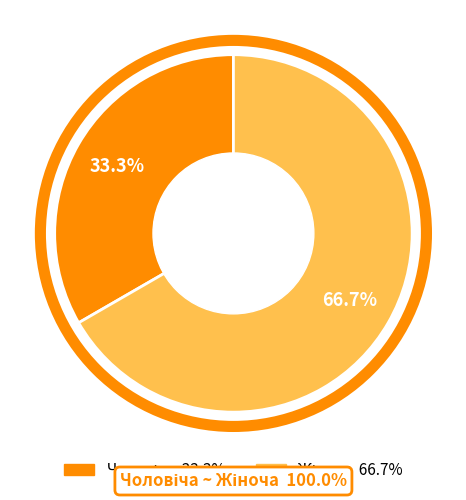

How many segments does this pie chart have?

2